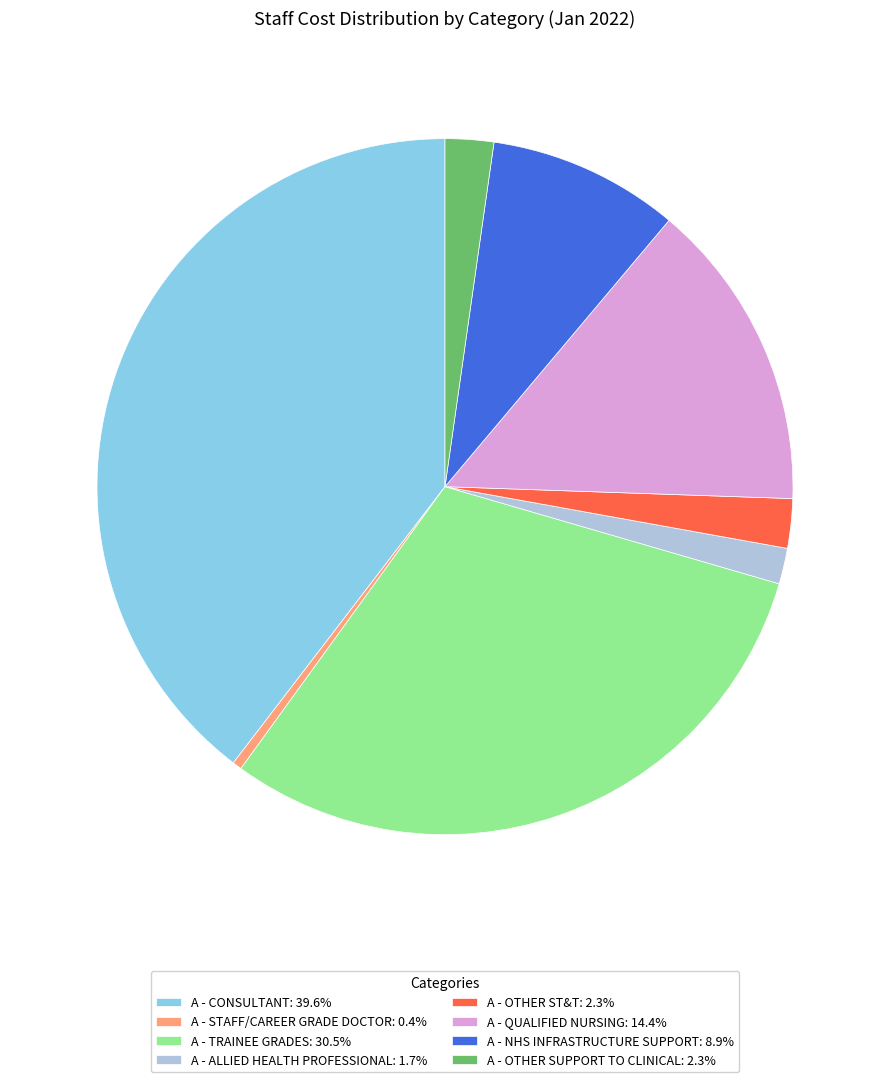

Is A - ALLIED HEALTH PROFESSIONAL: 1.7% the majority of the pie?

No